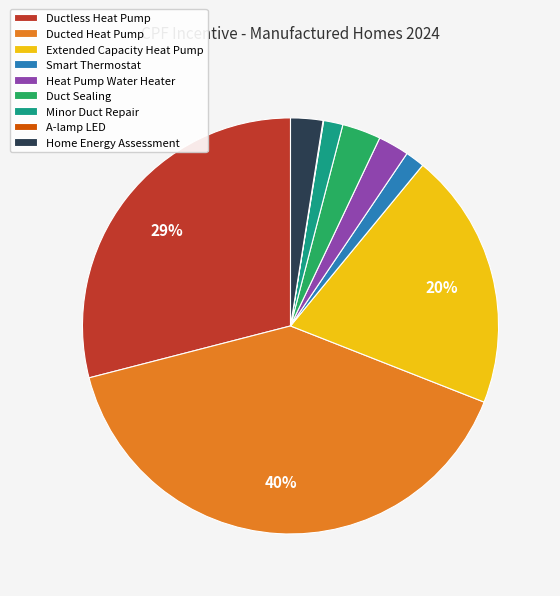

What is the largest slice in the pie chart?

Ducted Heat Pump